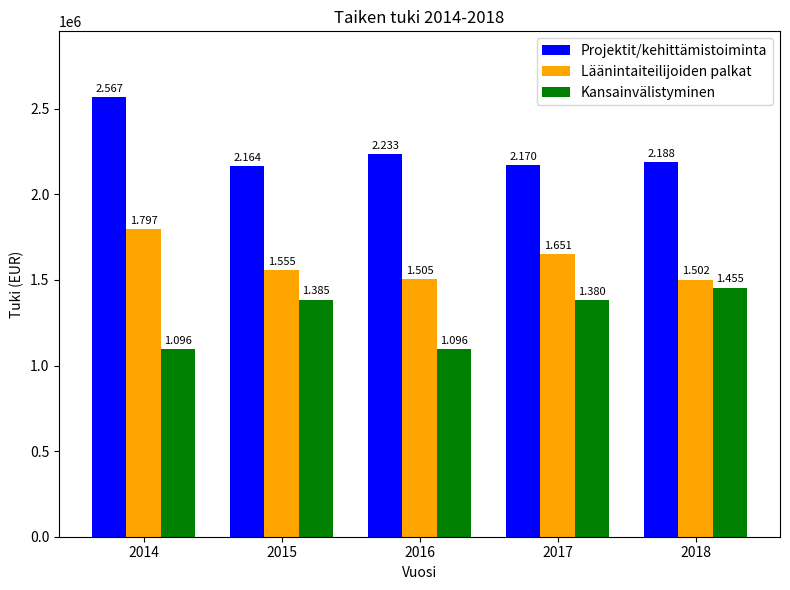

Reading left to right, list all the values displayed in this chart.

Projektit/kehittämistoiminta: 2014=2567000	2015=2163860	2016=2232625	2017=2169830	2018=2187830
Läänintaiteilijoiden palkat: 2014=1796960	2015=1555180	2016=1505080	2017=1650826	2018=1501870
Kansainvälistyminen: 2014=1096100	2015=1384590	2016=1096080	2017=1379880	2018=1455400